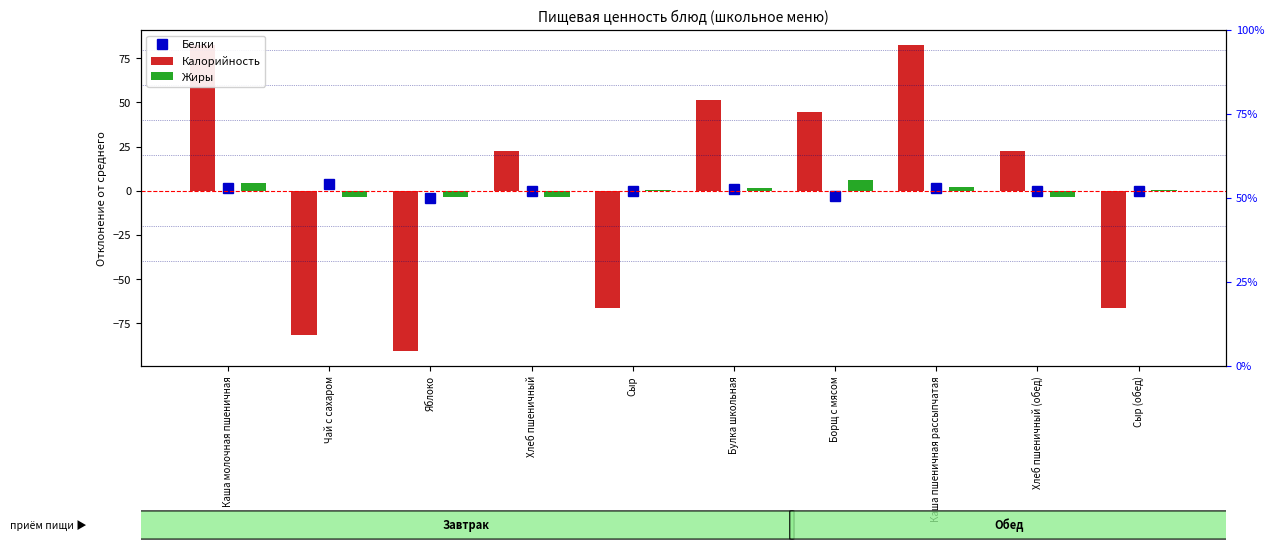

Between Сыр and Каша пшеничная рассыпчатая, which is larger?

Каша пшеничная рассыпчатая